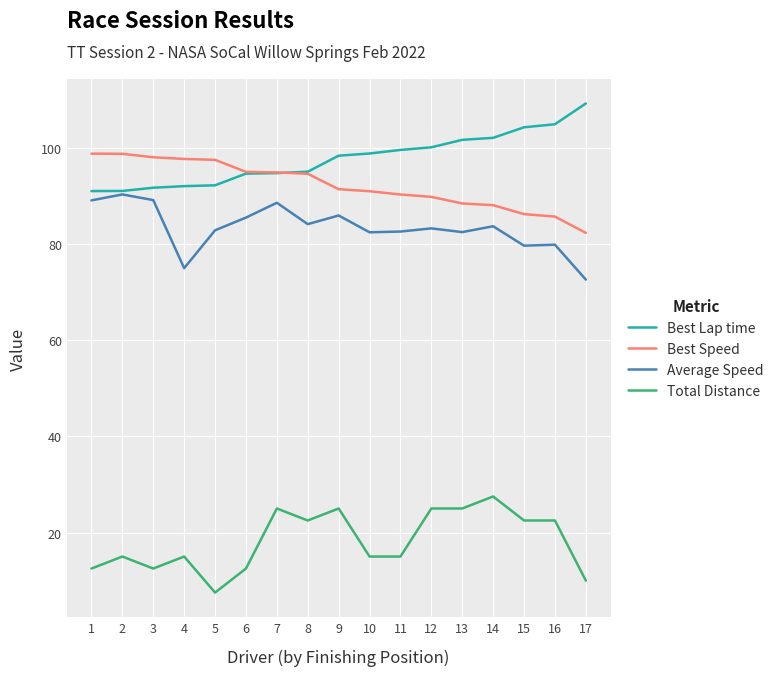

How many lines are shown in the chart?

4